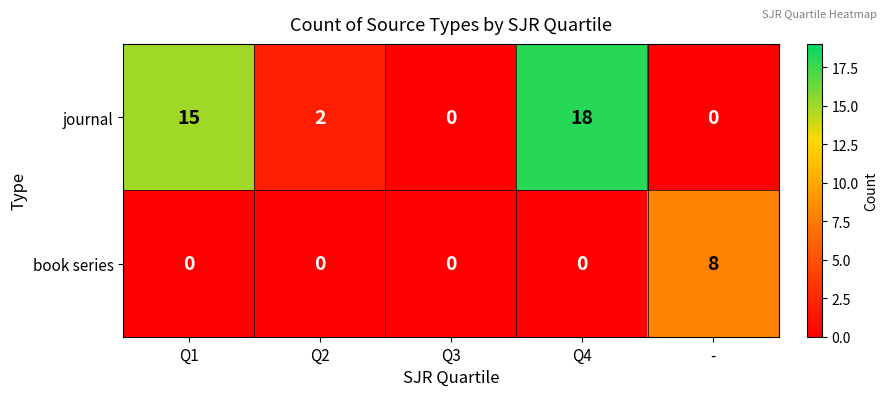

At which category is the sum across all series the highest?

Q4